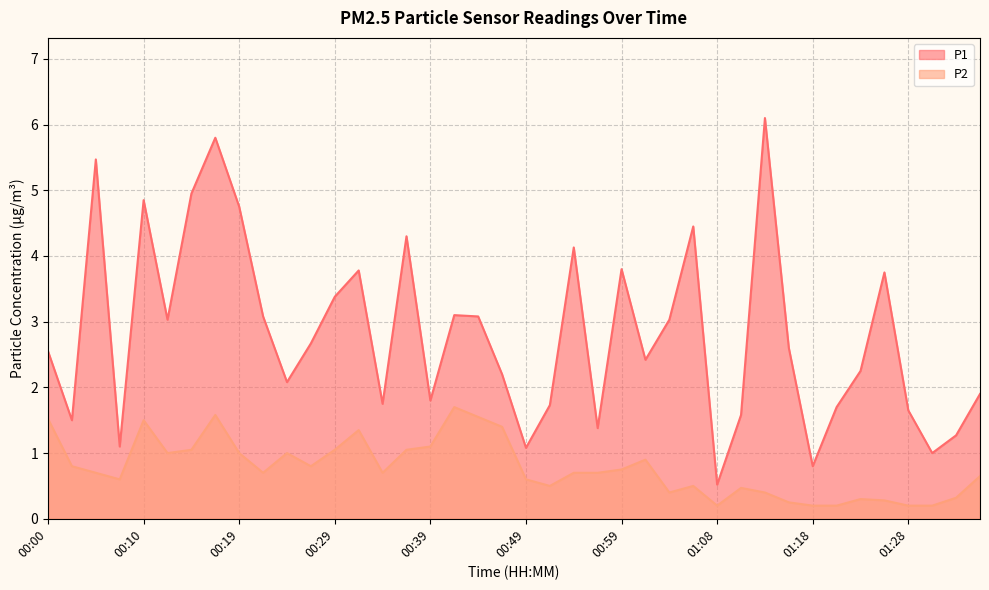

Rank the series by their maximum value, from highest to lowest.

P1, P2